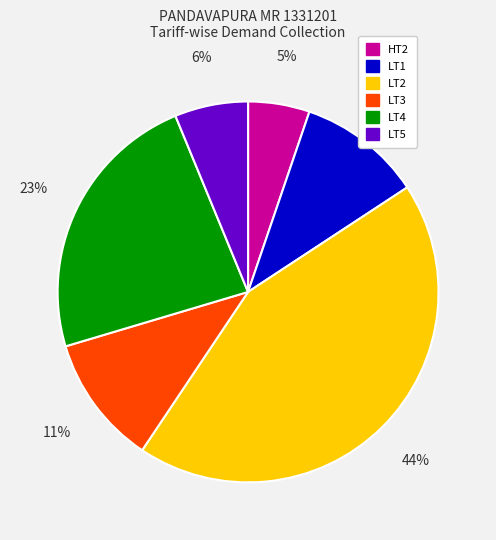

How many slices are in this pie chart?

6